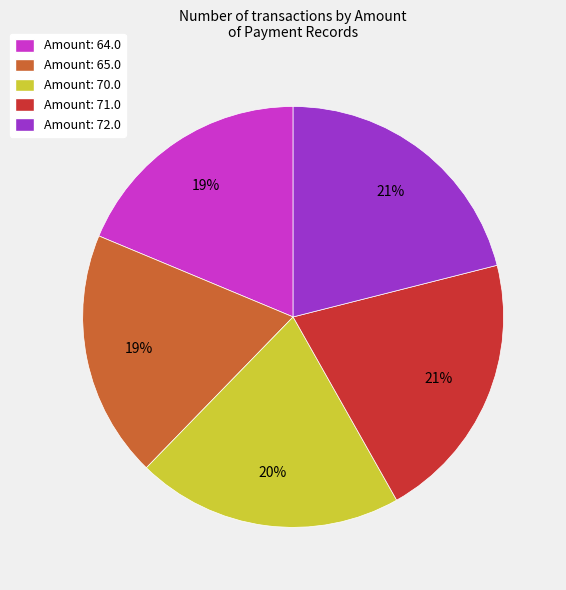

True or false: Amount: 64.0 accounts for 19% of the total.

True